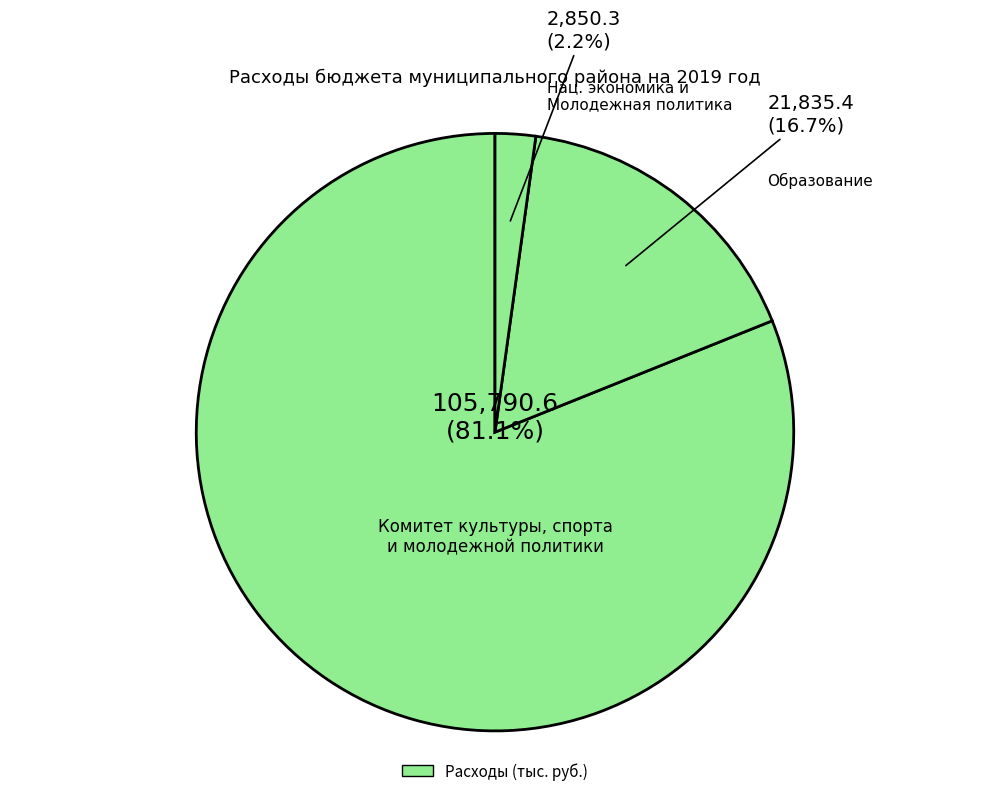

How many segments does this pie chart have?

3